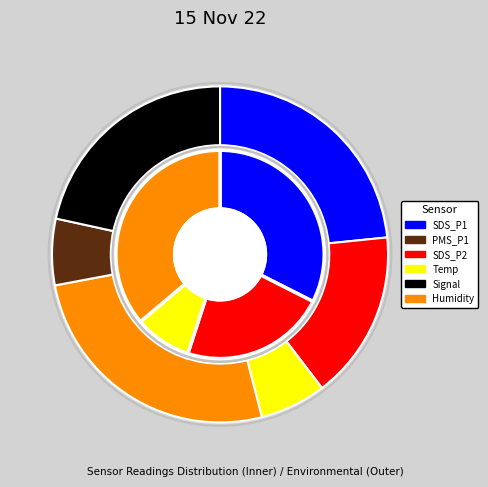

Is it true that SDS_P1 is 34% of the pie?

False